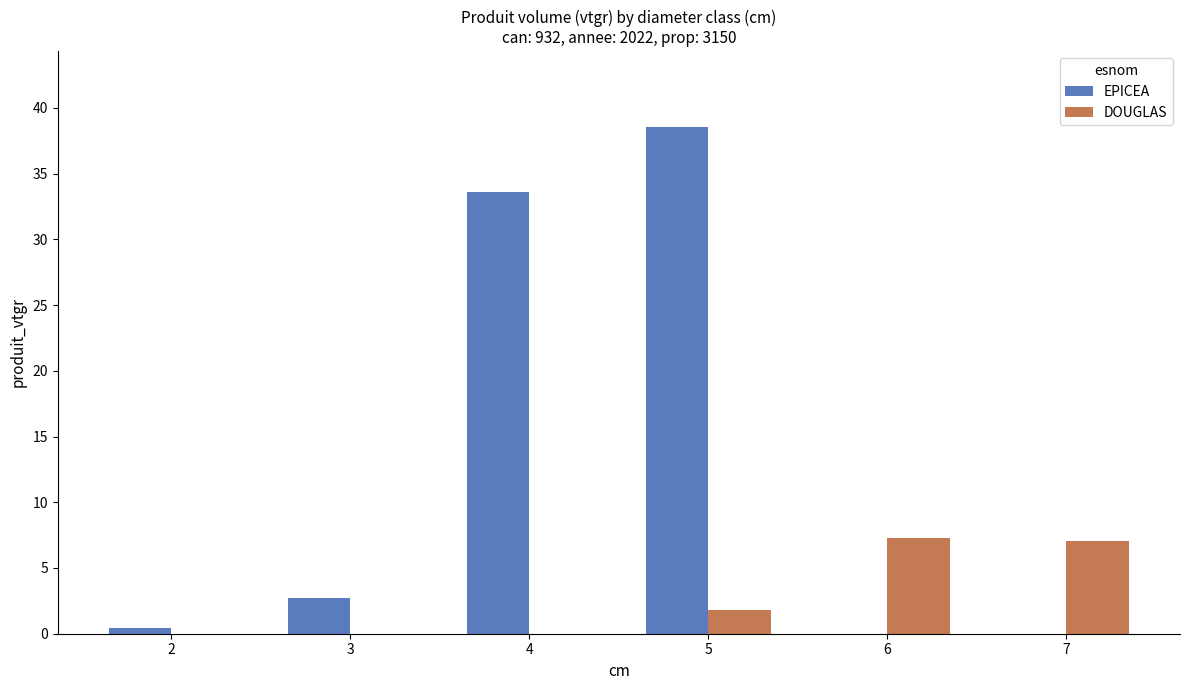

At which label does EPICEA first exceed 2?

3